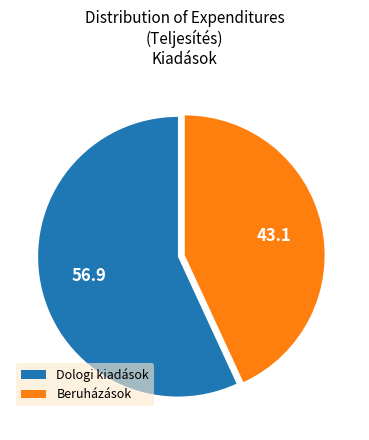

Combined, do Beruházások and Dologi kiadások account for over 50%?

Yes